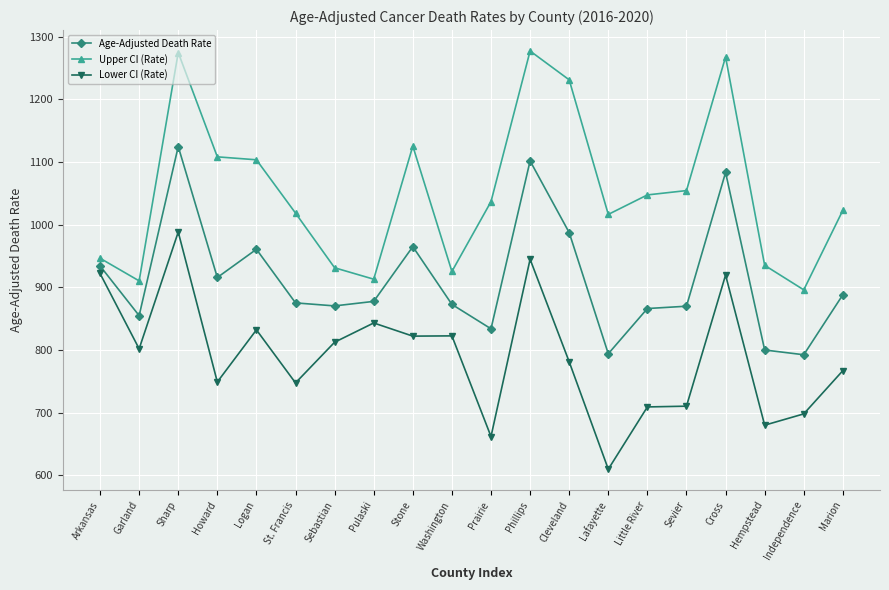

Where does the Upper CI (Rate) series first go above 1036?

Sharp